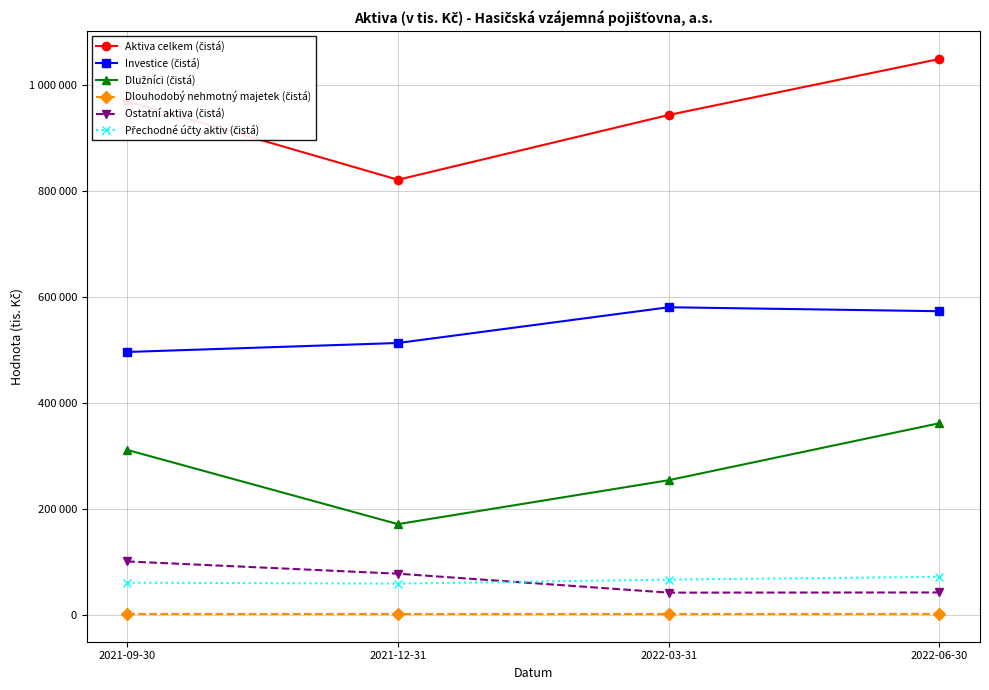

Rank the series by their maximum value, from lowest to highest.

Dlouhodobý nehmotný majetek (čistá), Přechodné účty aktiv (čistá), Ostatní aktiva (čistá), Dlužníci (čistá), Investice (čistá), Aktiva celkem (čistá)